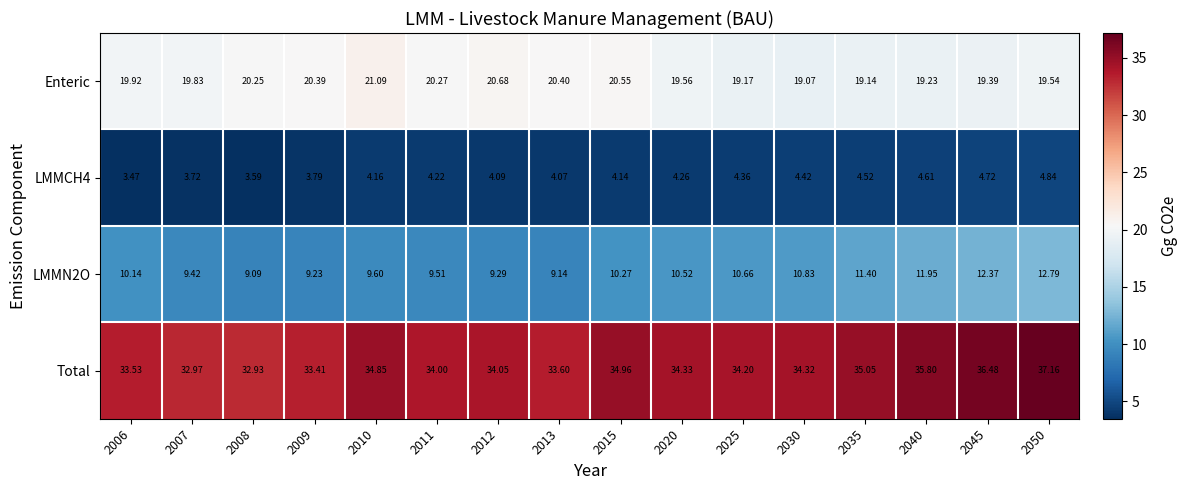

Which series has the widest spread of values?

Total